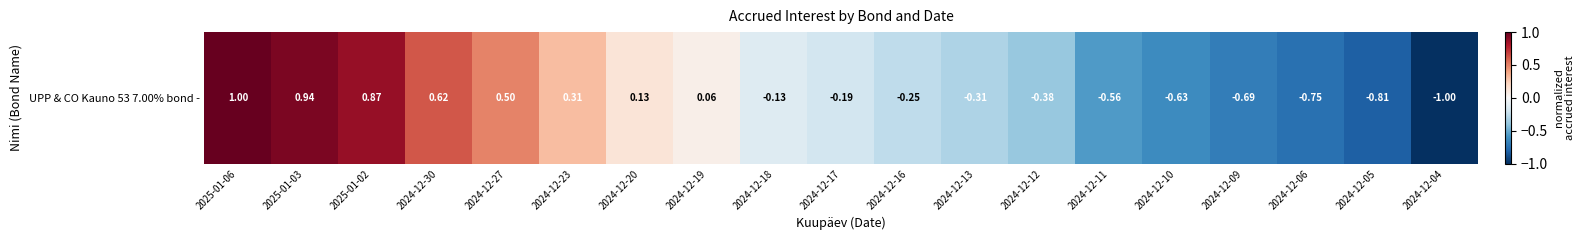

What is the change in value from 2024-12-27 to 2024-12-12?

-0.9